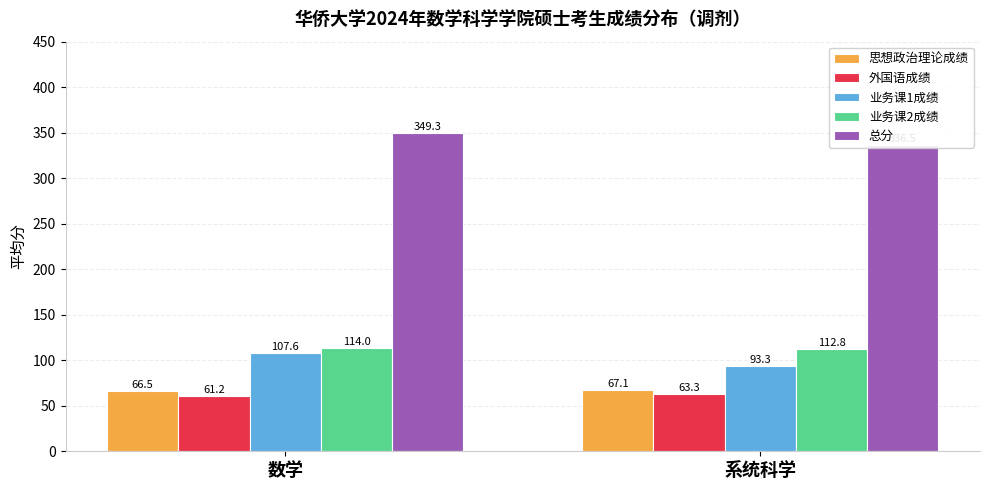

Rank the series at 数学 from highest to lowest value.

总分, 业务课2成绩, 业务课1成绩, 思想政治理论成绩, 外国语成绩